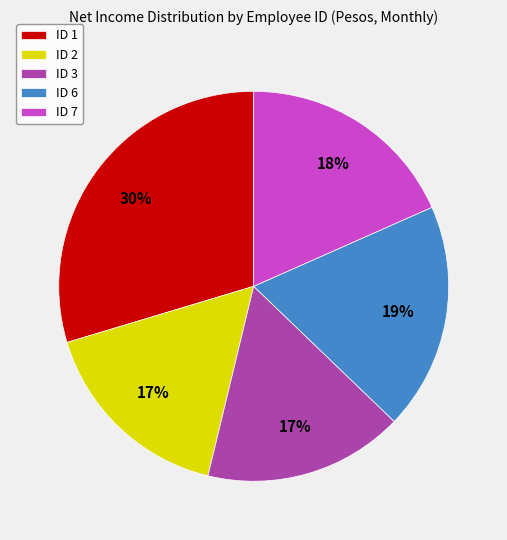

Which slice is the largest?

ID 1